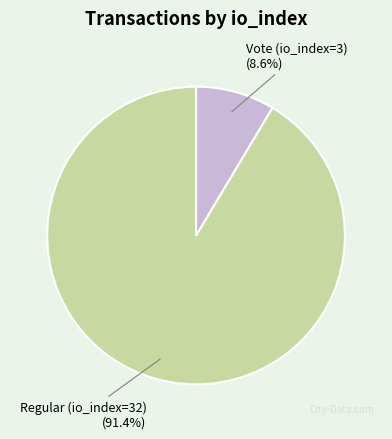

Which slice is the largest?

Regular (io_index=32)